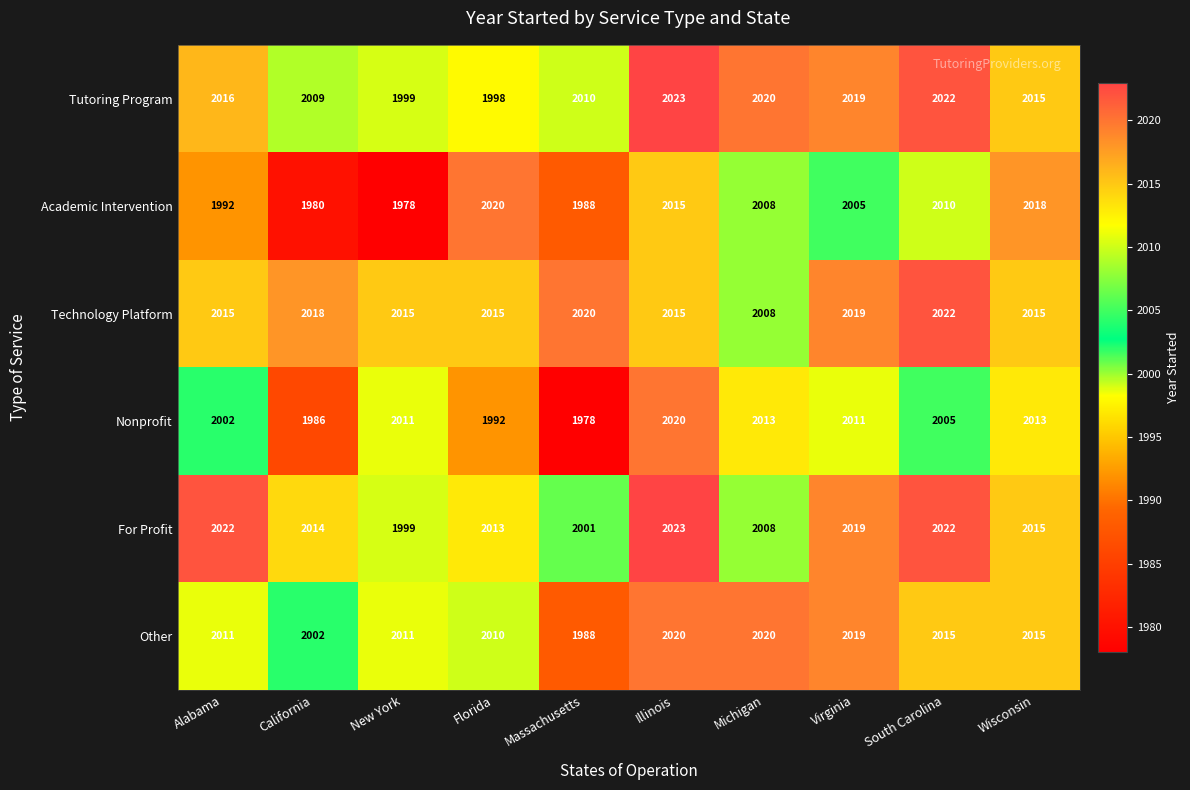

What is the difference between the maximum and minimum values in the Academic Intervention series?

42